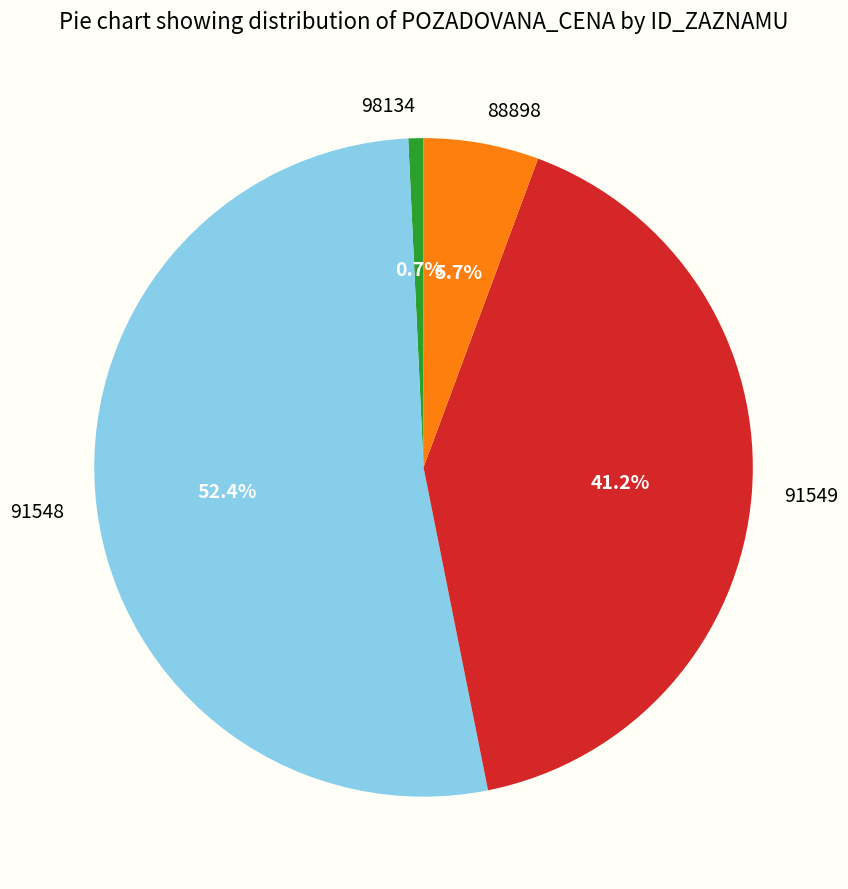

To the nearest percent, what percentage of the pie is 88898?

6%